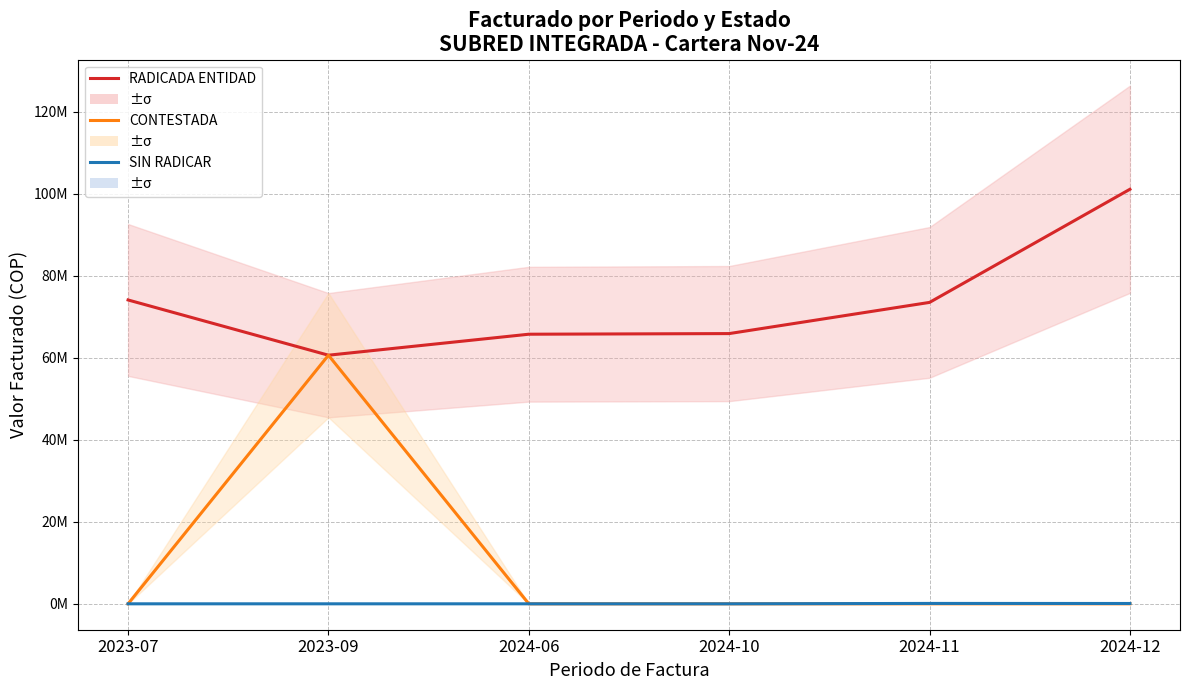

Between 2024-12 and 2024-11, which is larger?

2024-12